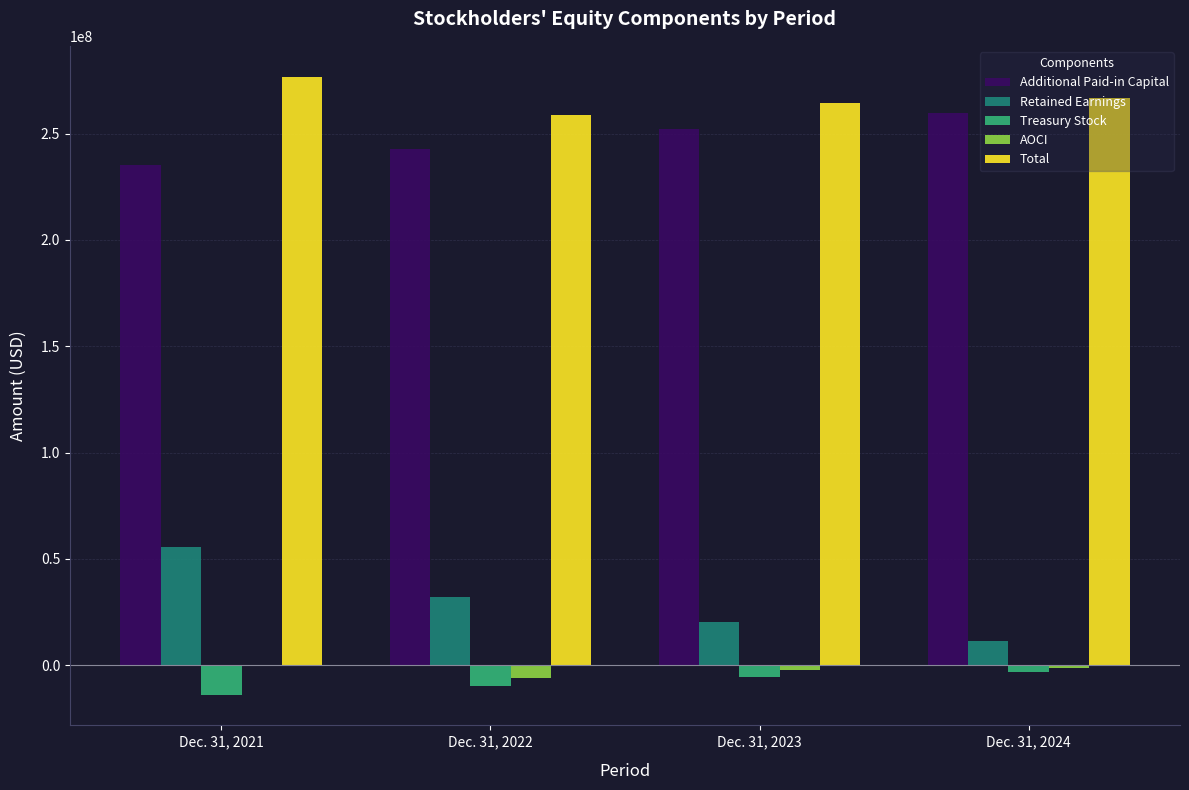

The value of Retained Earnings at Dec. 31, 2022 is 32160000. True or false?

True